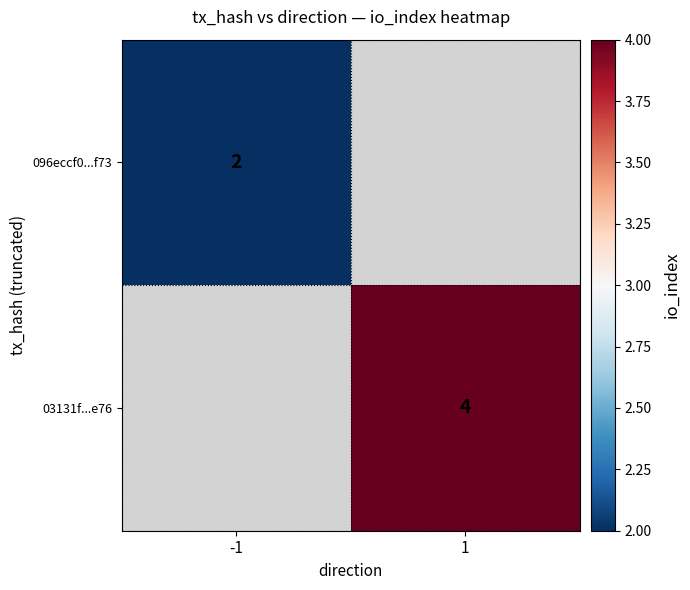

The value of 096eccf0...f73 at -1 is 0. True or false?

False